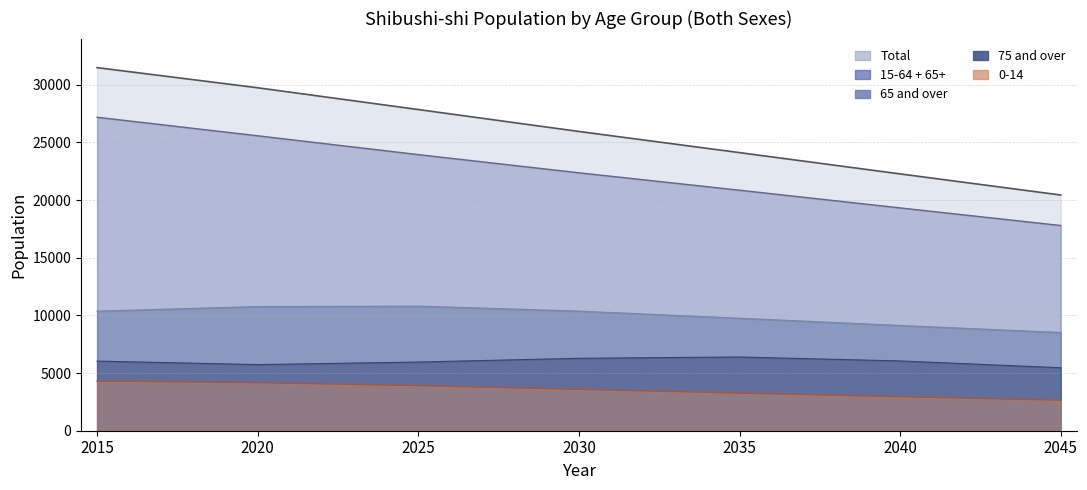

What is the value of the 0-14 point at the 5th from the left?

3258